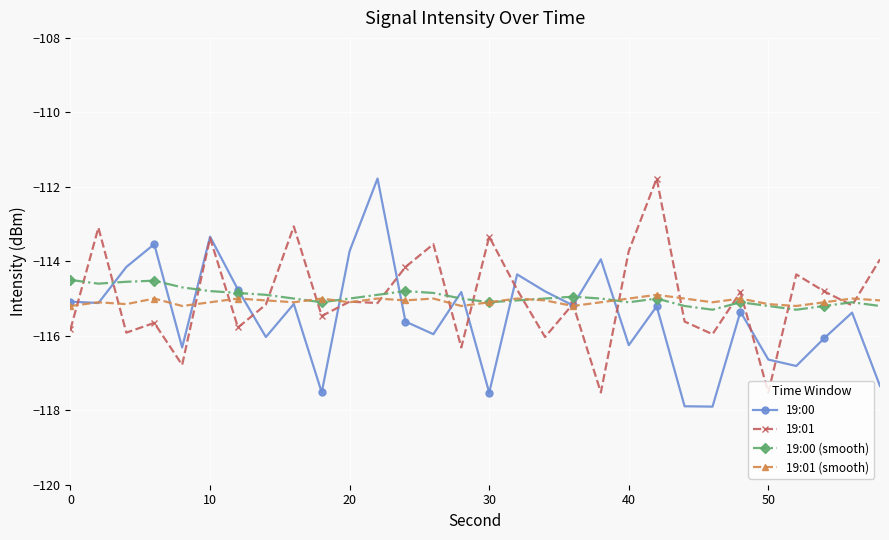

What are all the series names shown in the legend?

19:00, 19:01, 19:00 (smooth), 19:01 (smooth)